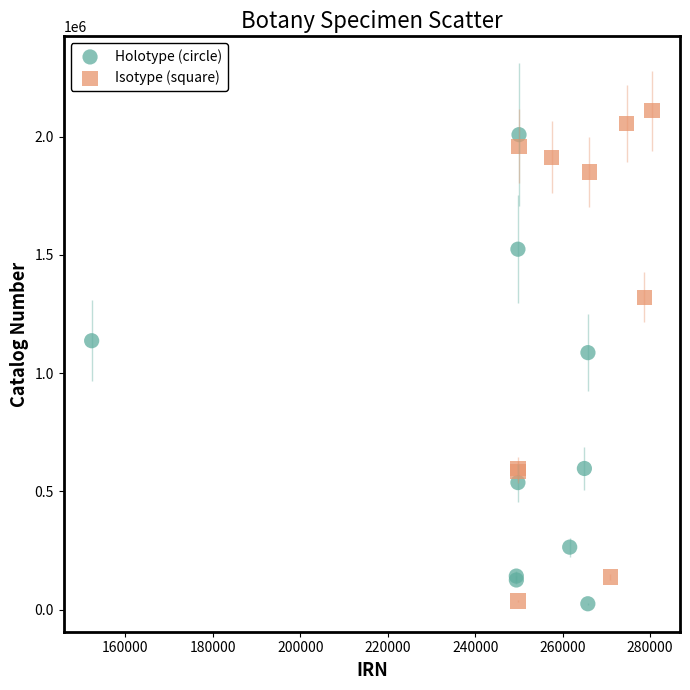

Which series contains the highest Y value?

Isotype (square)